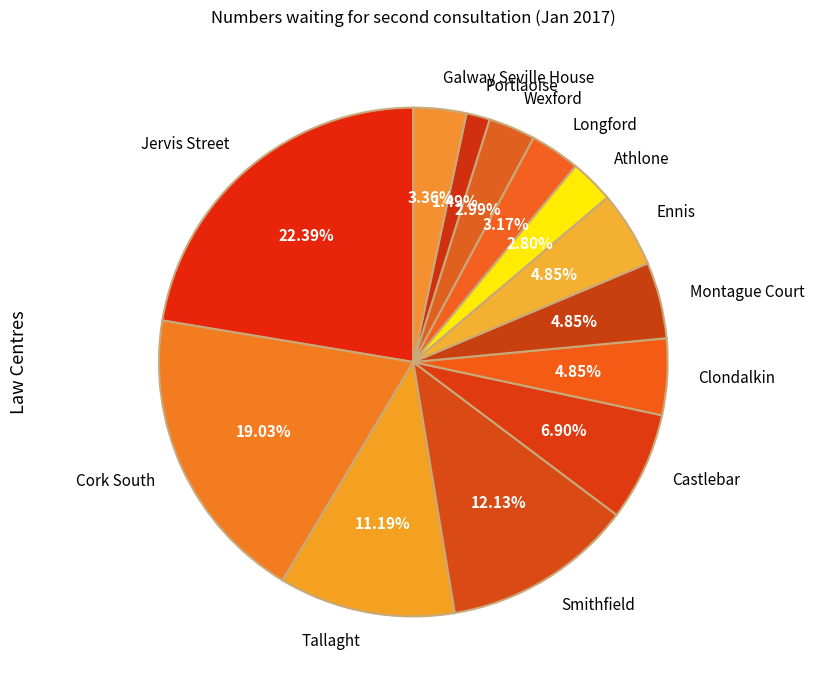

Which category has the biggest portion of the pie?

Jervis Street